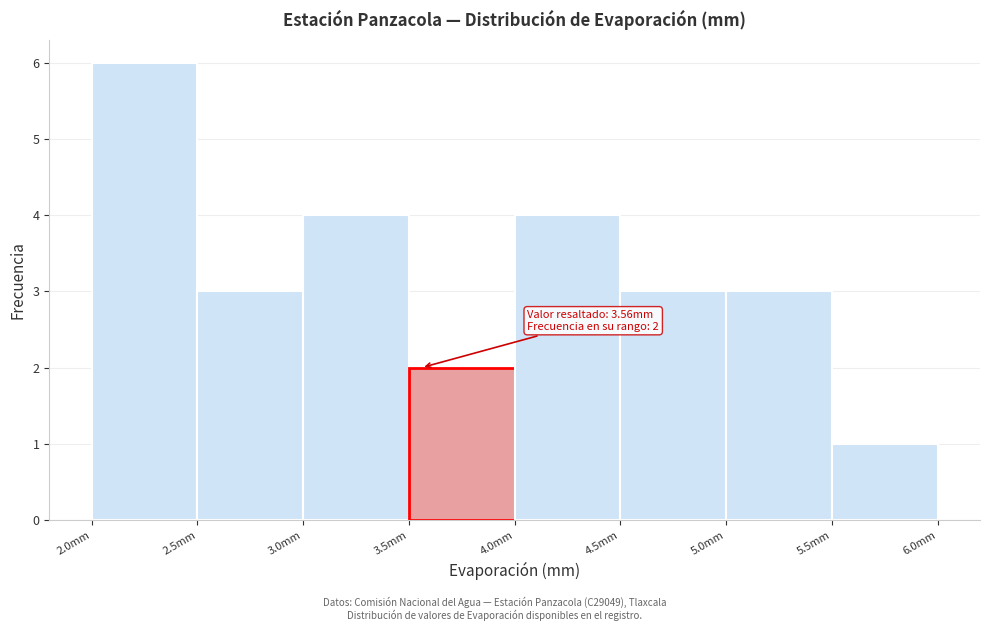

Over which range of the x-axis is the bar tallest?

2.0 to 2.5